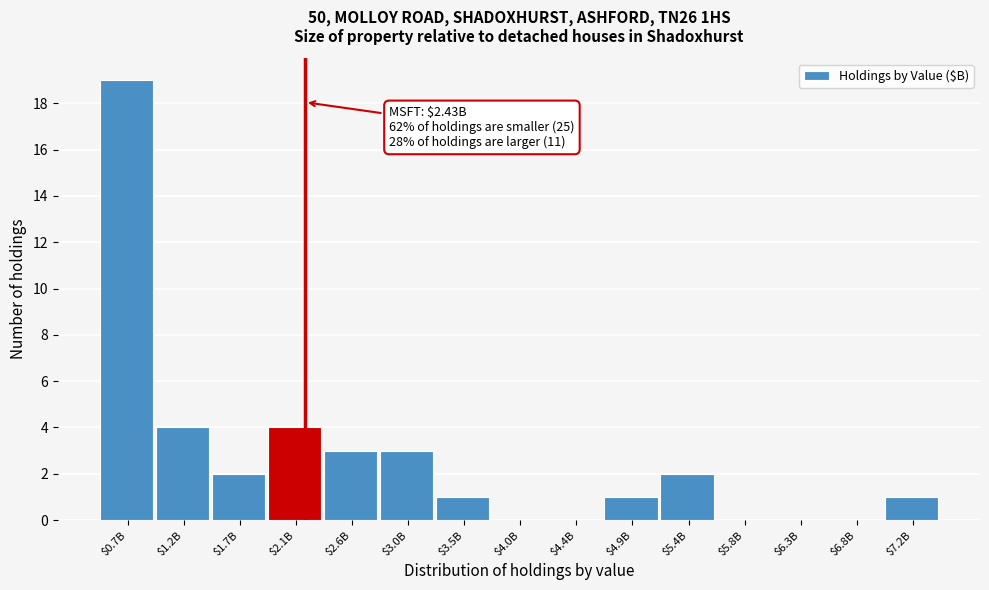

What is the sum of all values?

40